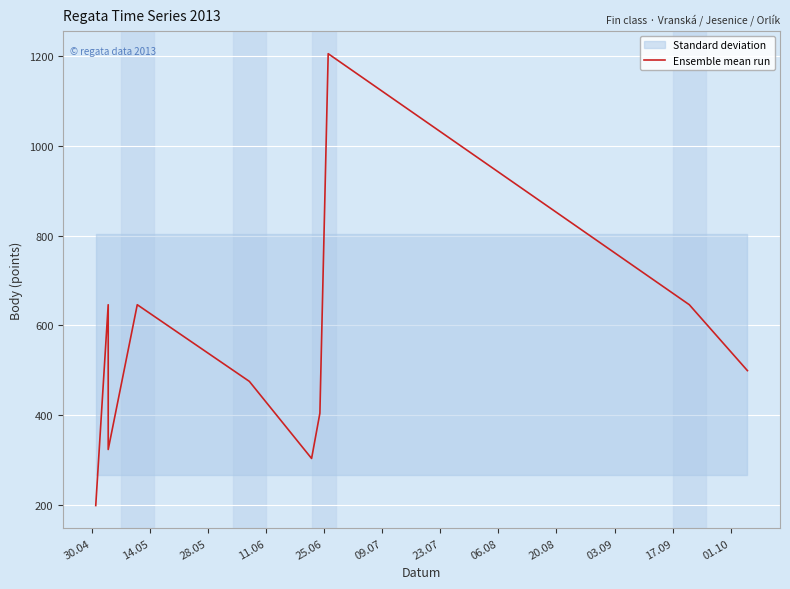

What is the value of the 7th point from the left?

404